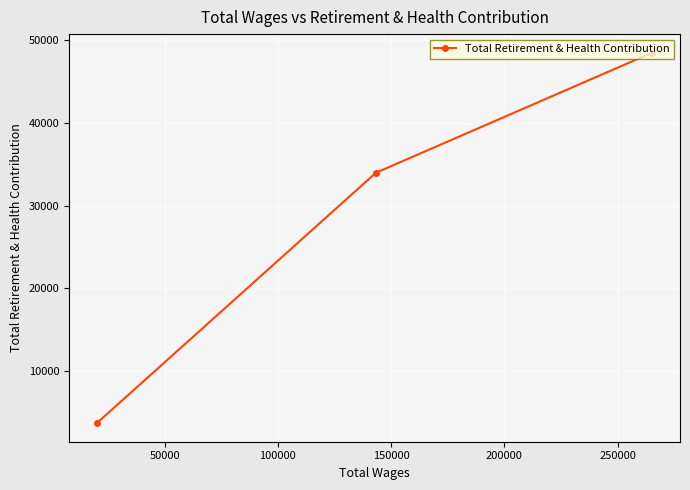

What is the maximum value shown in the chart?

48486